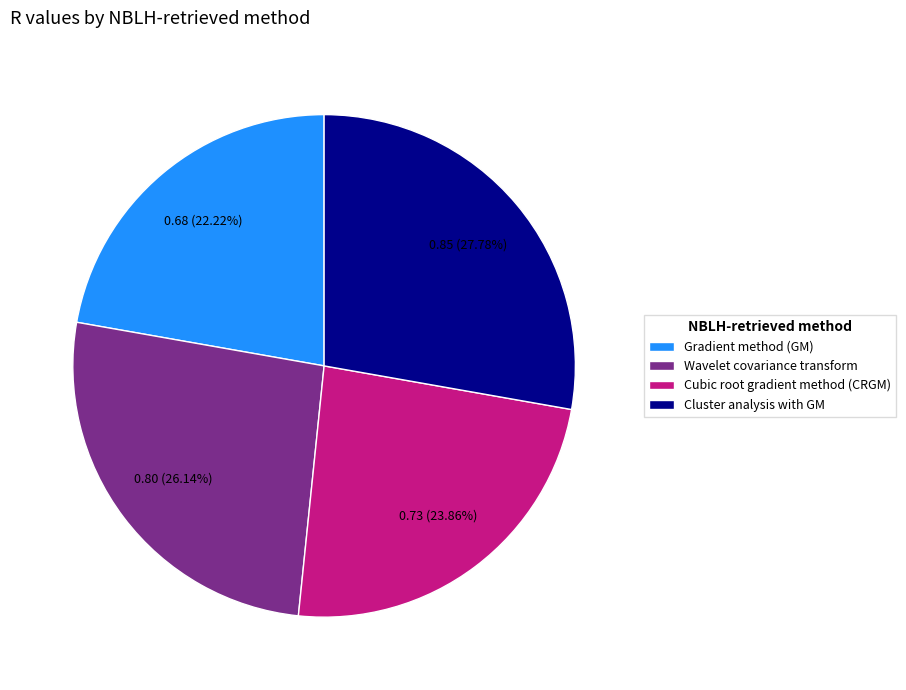

Combined, do Cluster analysis with GM and Wavelet covariance transform account for over 50%?

Yes